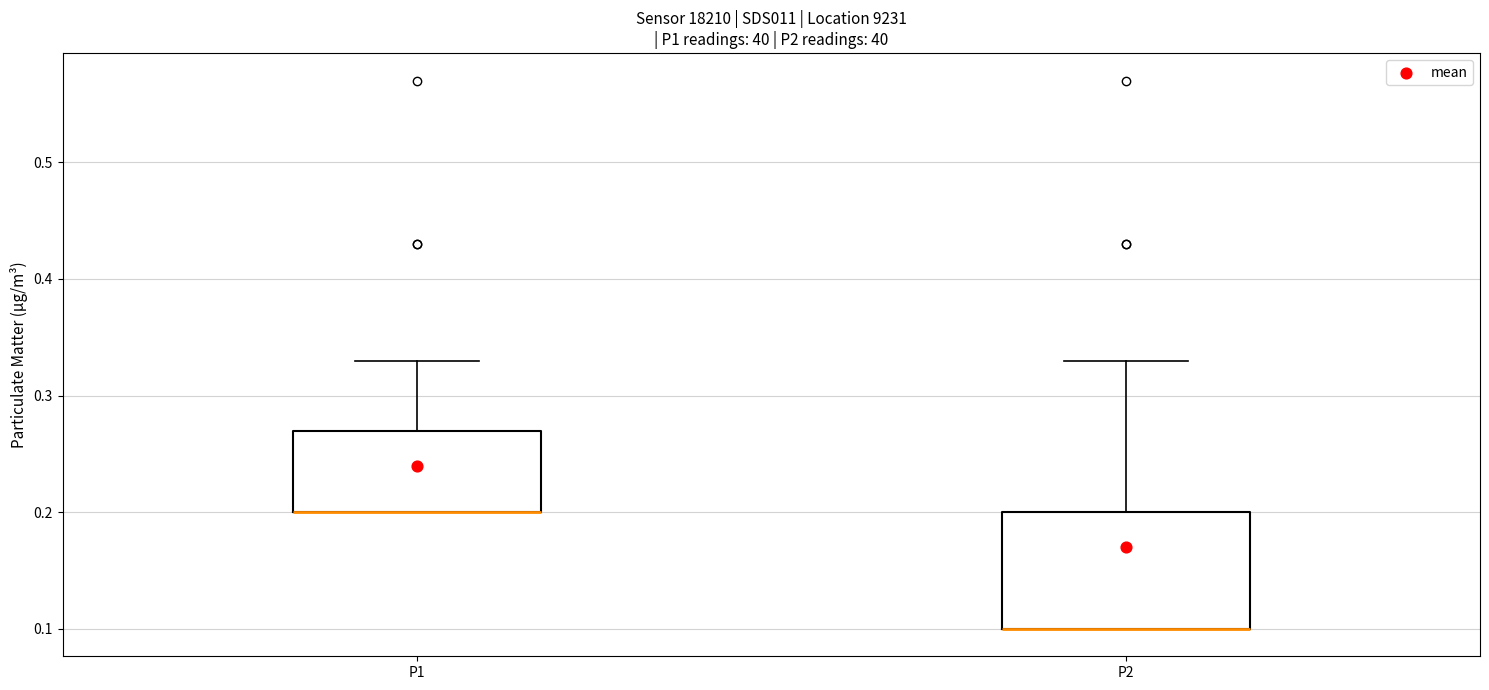

Which box is the tallest, from its lower edge to its upper edge?

P2